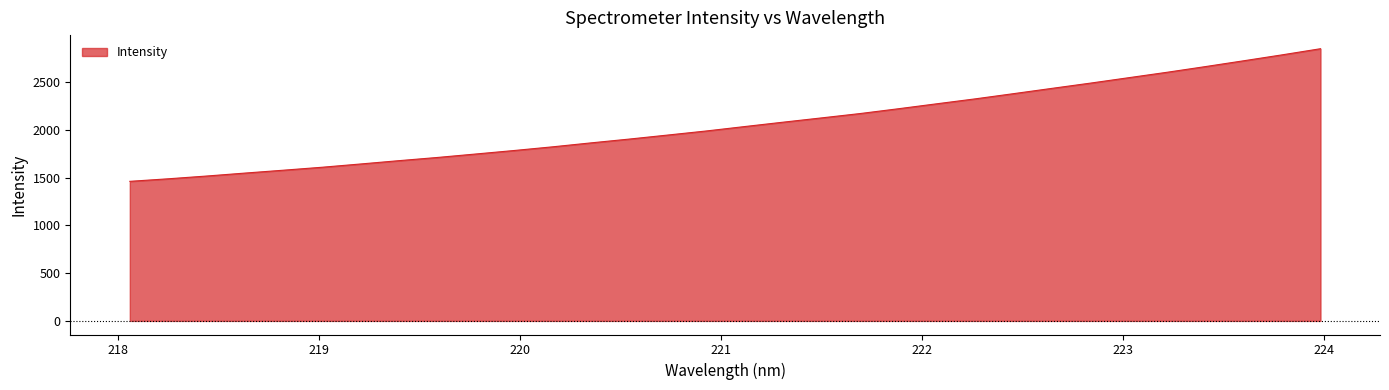

What is the greatest value displayed?

2848.9